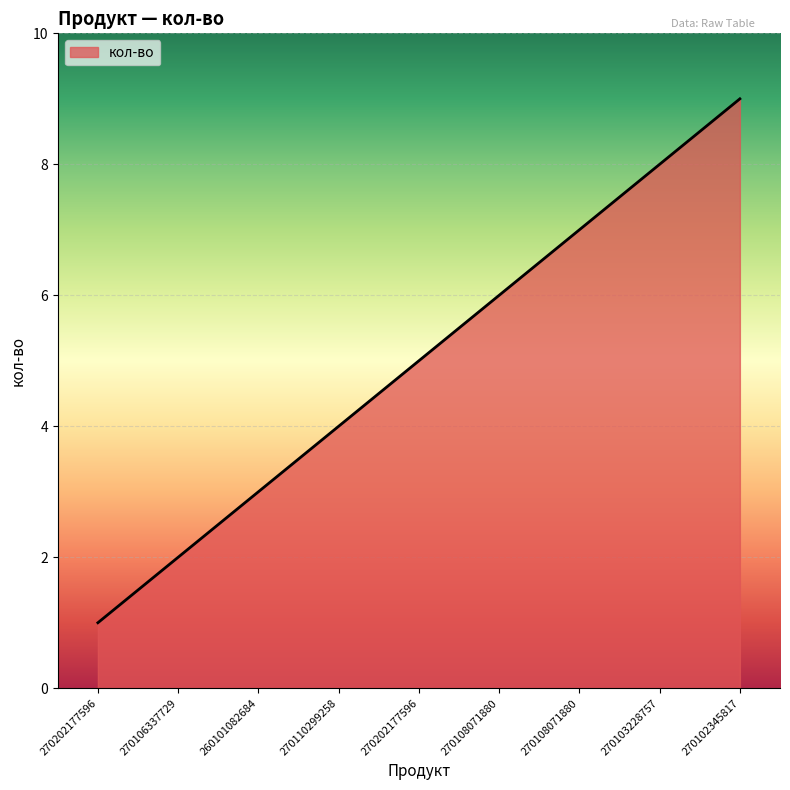

What is the difference between the second highest and second lowest values?

6